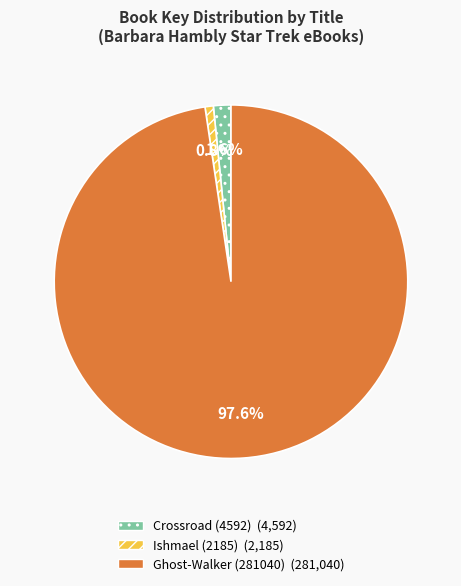

What is the total percentage of Ghost-Walker (281040) and Ishmael (2185)?

98.4%